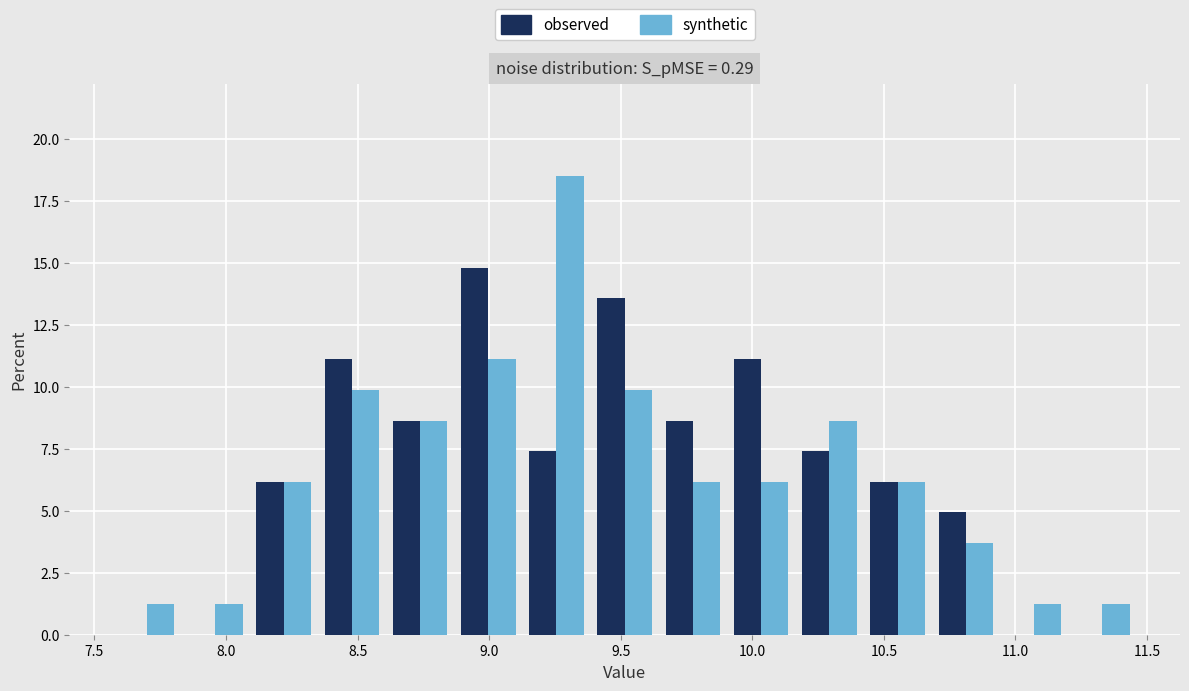

What is the height of the observed bar covering 10.40 to 10.70 on the x-axis? Neither the bar edges nor the heights are printed on the chart, so give them approximately, as read against the axes.

6.0